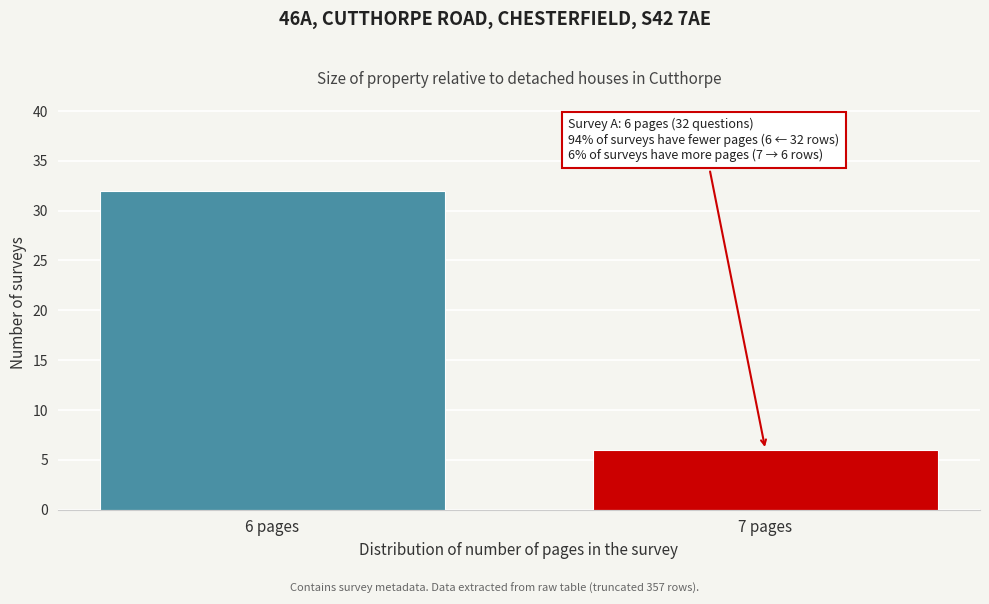

Reading left to right, transcribe all the data shown in this chart.

32	6